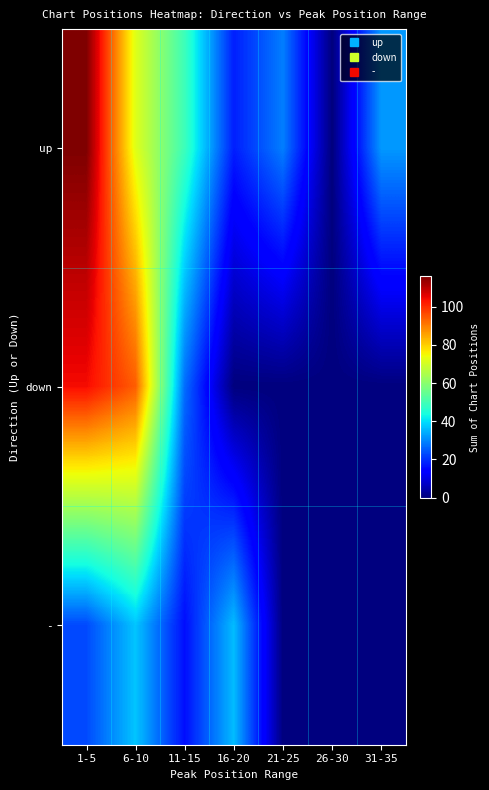

Rank the series by their average value, from lowest to highest.

-, down, up